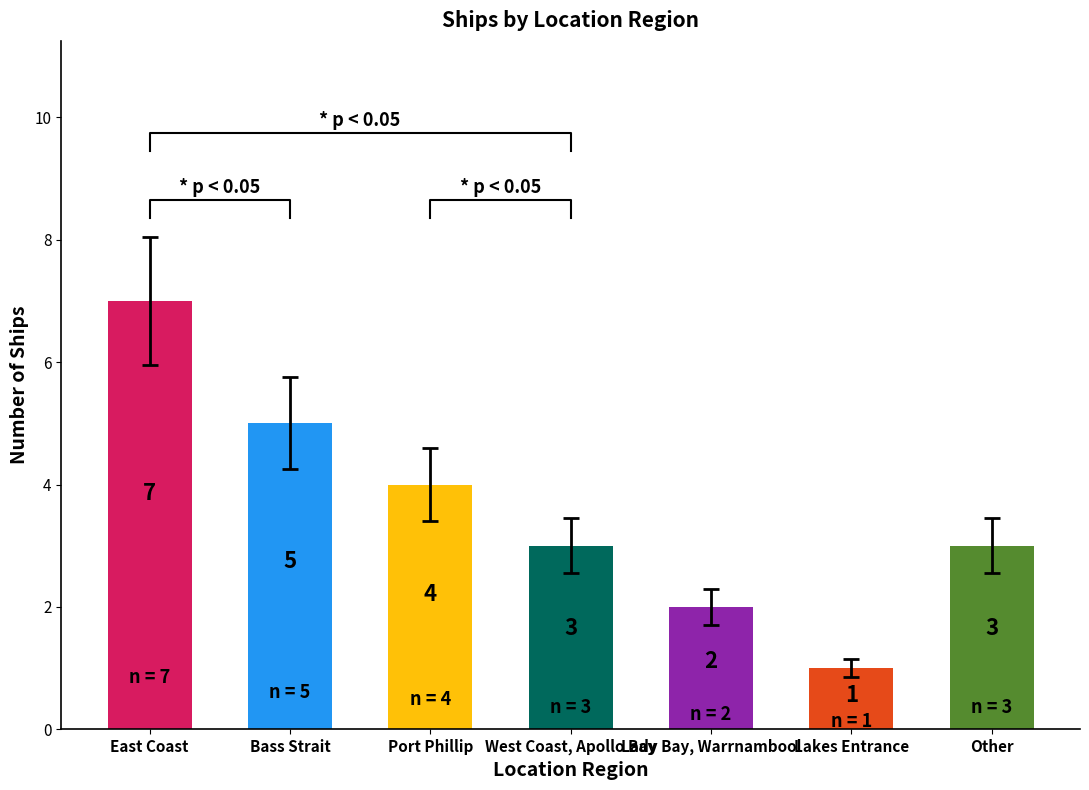

Rank the categories by value from lowest to highest.

Lakes Entrance, Lady Bay, Warrnambool, West Coast, Apollo Bay, Other, Port Phillip, Bass Strait, East Coast